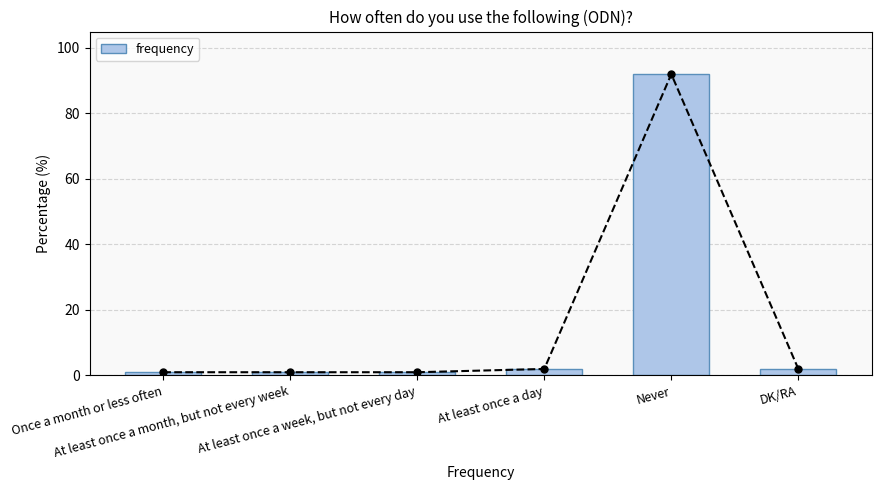

Which category has the lowest value across all series?

Once a month or less often